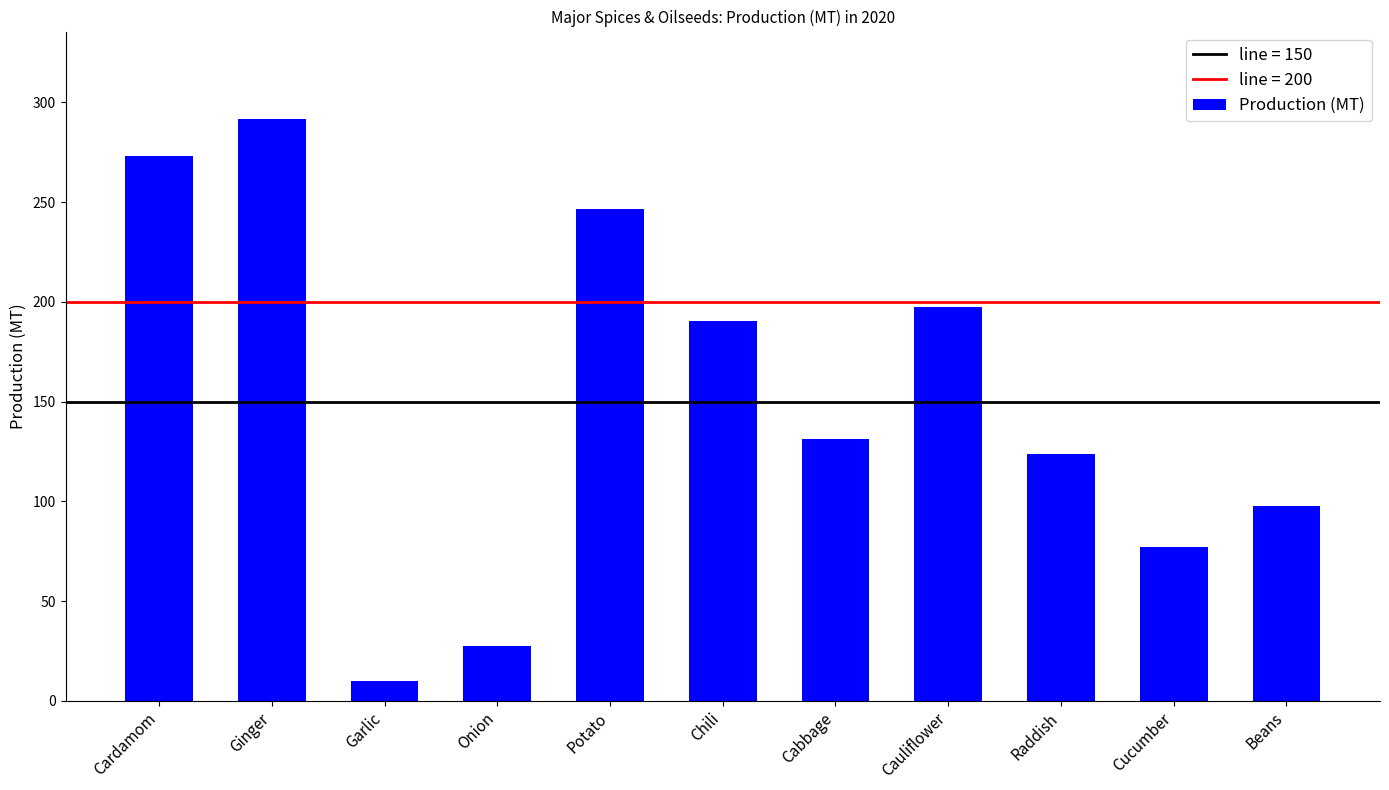

What is the smallest value displayed?

10.1